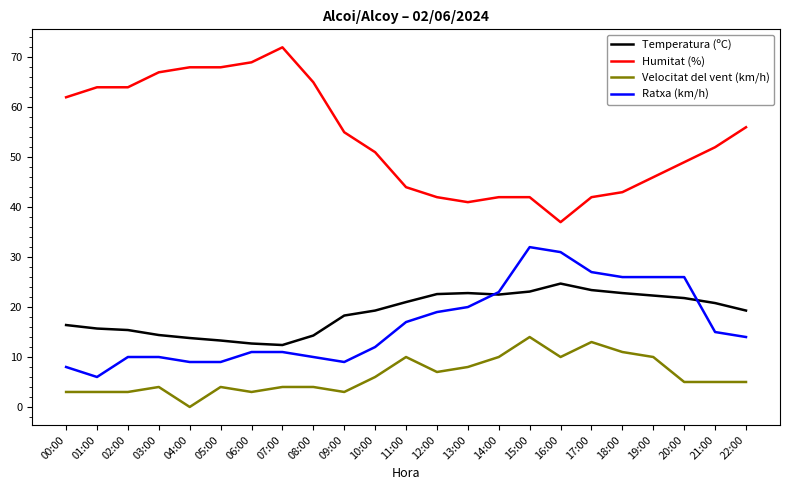

Does the chart display data point markers on the line(s)?

No